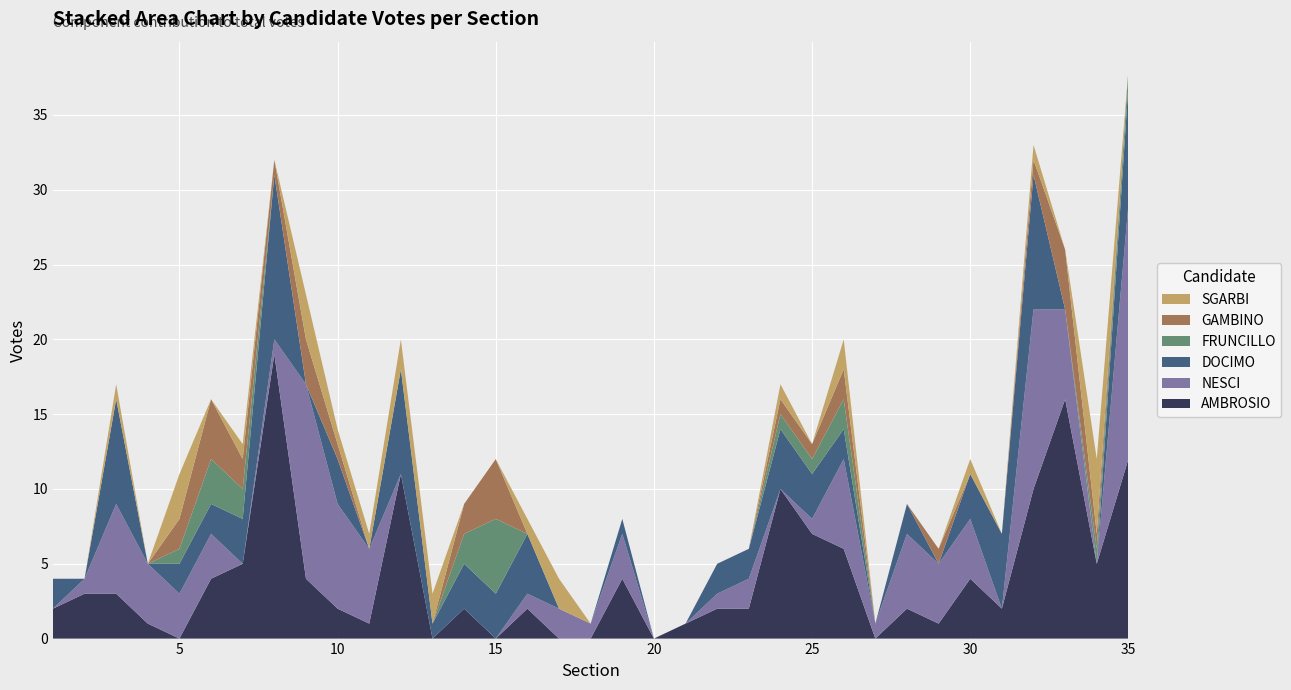

Reading left to right, what are all the values shown in this chart?

AMBROSIO: 2	3	3	1	0	4	5	19	4	2	1	11	0	2	0	2	0	0	4	0	1	2	2	10	7	6	0	2	1	4	2	10	16	5	12
NESCI: 0	1	6	4	3	3	0	1	13	7	5	0	0	0	0	1	2	1	3	0	0	1	2	0	1	6	1	5	4	4	0	12	6	0	17
DOCIMO: 2	0	7	0	2	2	3	11	0	3	0	7	1	3	3	4	0	0	1	0	0	2	2	4	3	2	0	2	0	3	5	9	0	0	8
FRUNCILLO: 0	0	0	0	1	3	2	0	0	0	0	0	0	2	5	0	0	0	0	0	0	0	0	1	1	2	0	0	0	0	0	0	0	1	1
GAMBINO: 0	0	0	0	2	4	2	1	3	1	0	0	0	2	4	0	0	0	0	0	0	0	0	1	1	2	0	0	1	0	0	1	4	1	0
SGARBI: 0	0	1	0	3	0	1	0	3	1	1	2	2	0	0	1	2	0	0	0	0	0	0	1	0	2	0	0	0	1	0	1	0	5	0